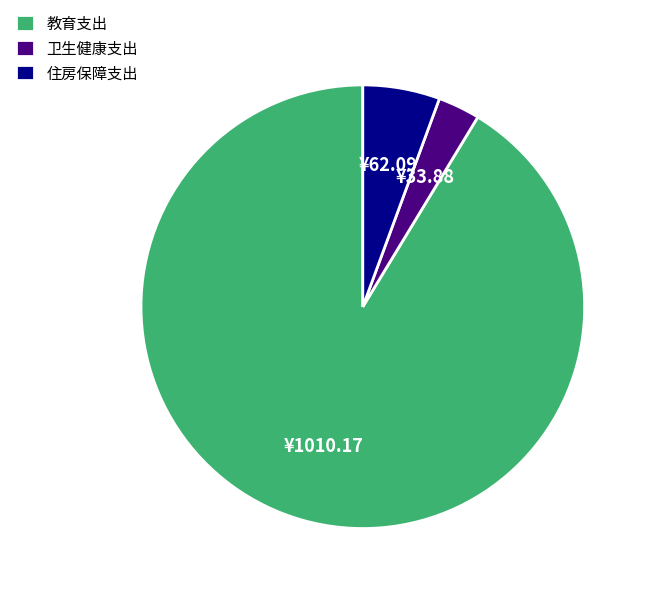

Rank the categories by value from lowest to highest.

卫生健康支出, 住房保障支出, 教育支出